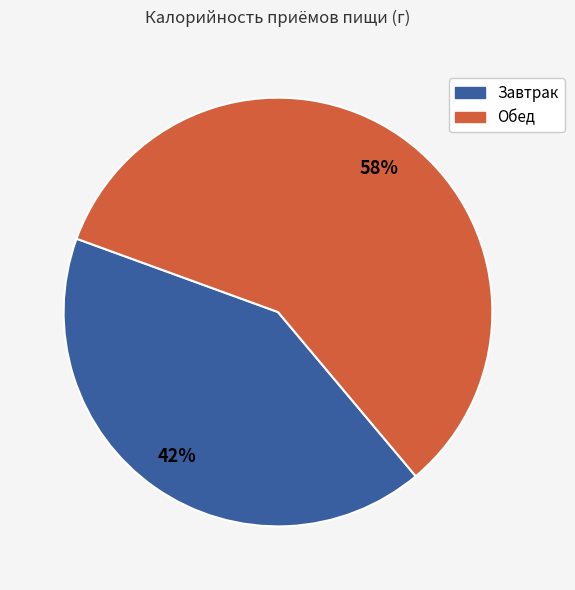

To the nearest percent, what is the combined percentage of Завтрак and Обед?

100%